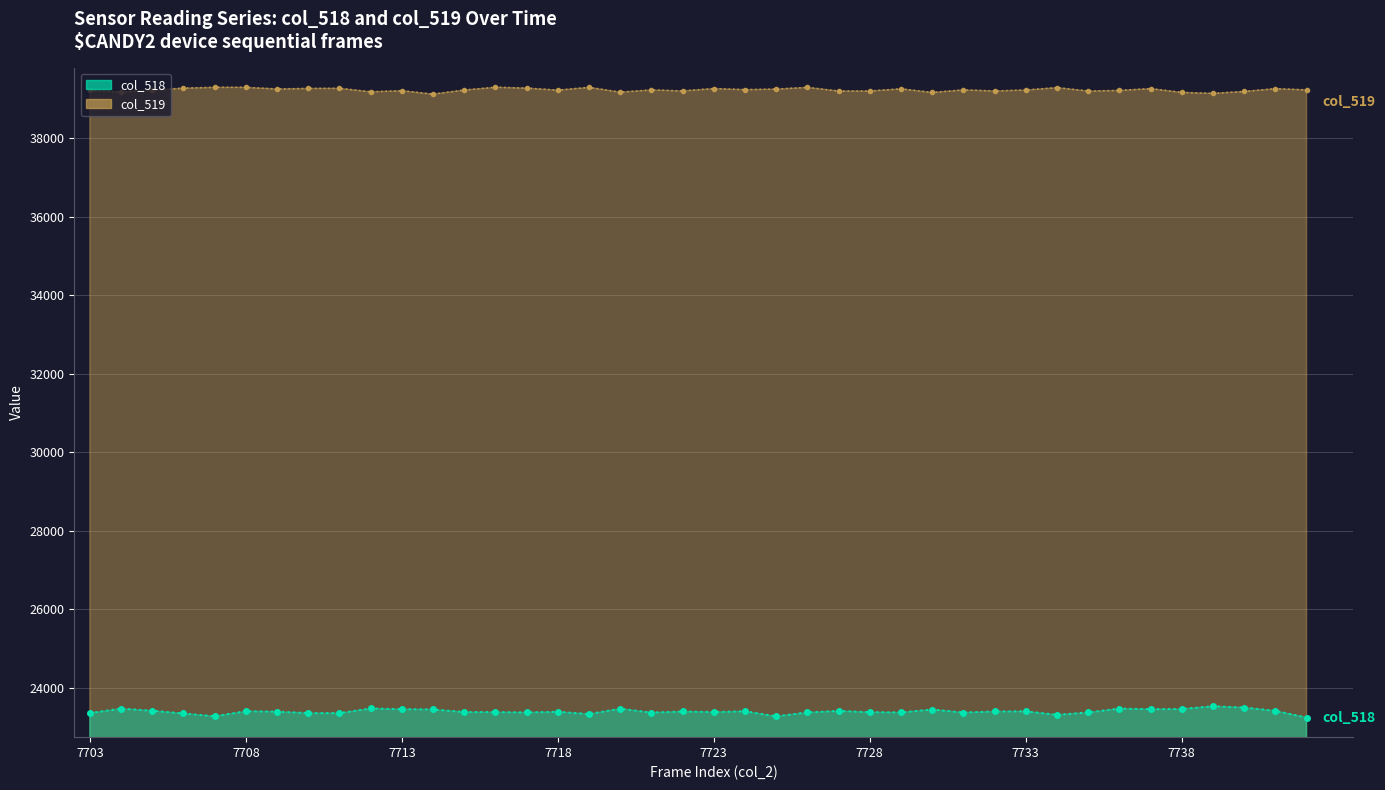

Which series changed the most between 7716 and 7742?

col_518